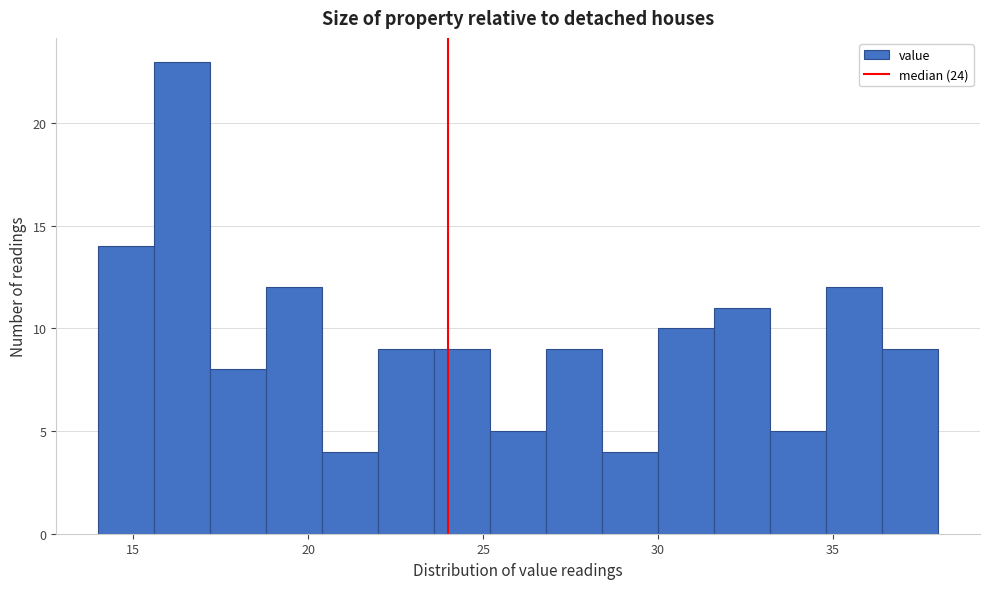

Read against the x-axis, roughly where is the centre of the tallest bar?

16.5